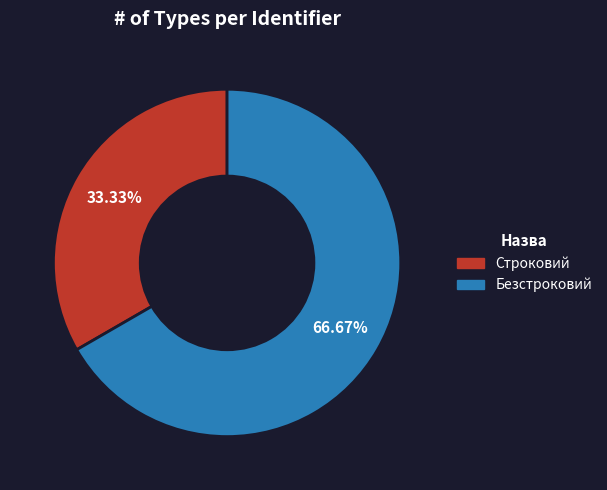

Rank the categories by value from highest to lowest.

Безстроковий, Строковий